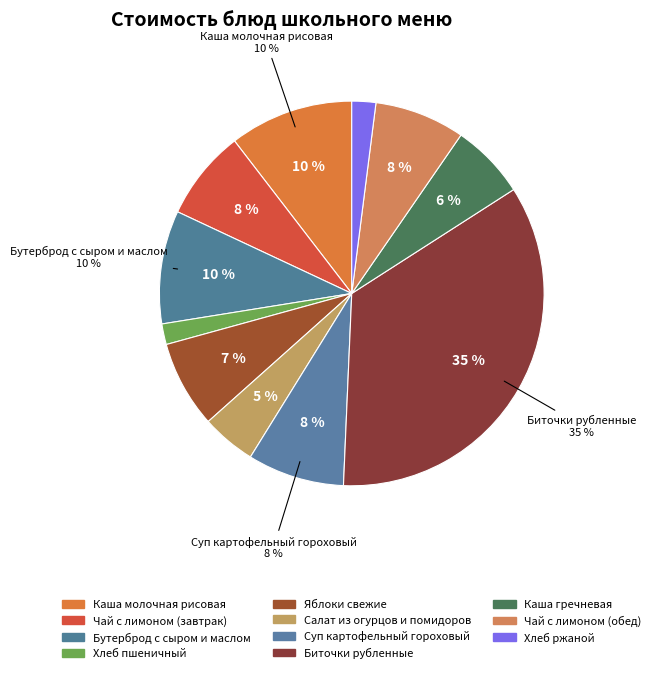

To the nearest percent, what is the difference between the largest and smallest slice percentages?

33%